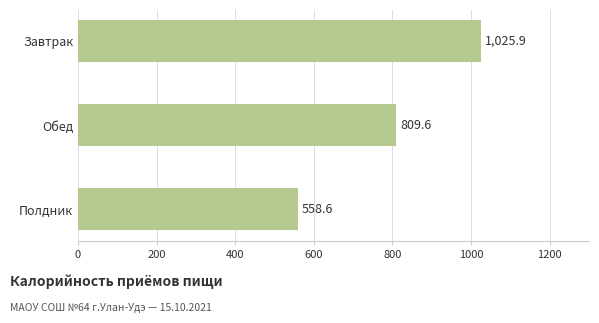

Which has a higher value, Полдник or Обед?

Обед